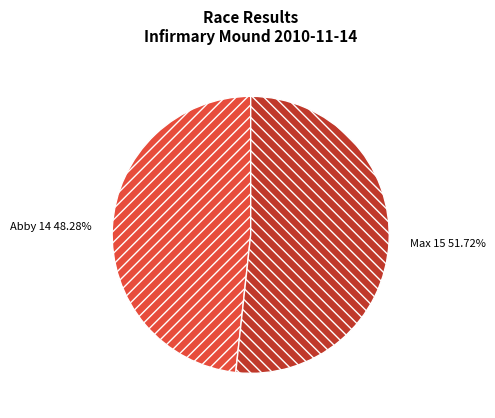

True or false: Abby accounts for 35% of the total.

False